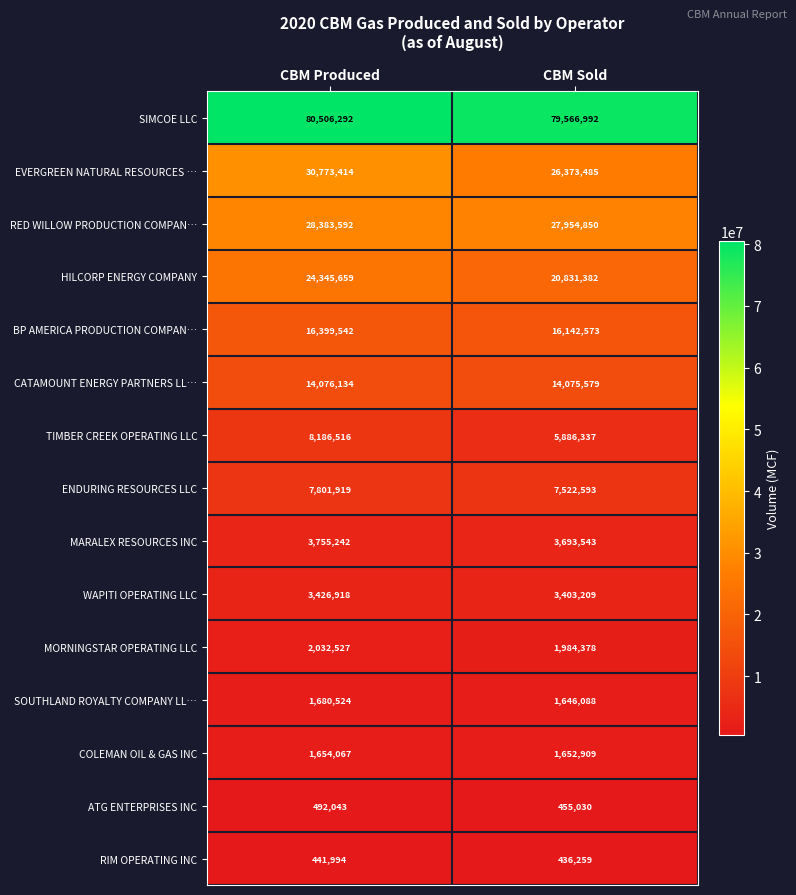

At which category is the sum across all series the highest?

CBM Produced